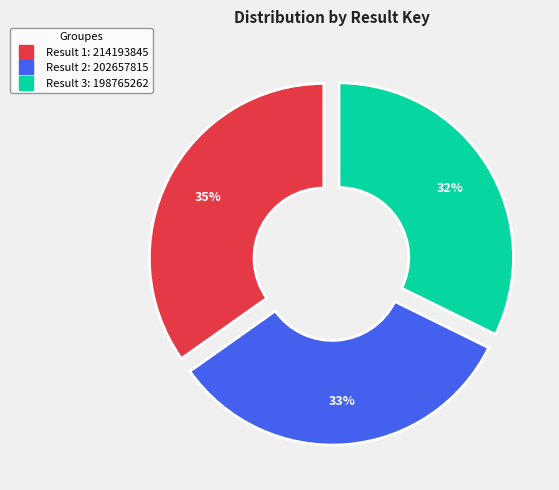

What percentage is the Result 3 slice, to the nearest percent?

32%